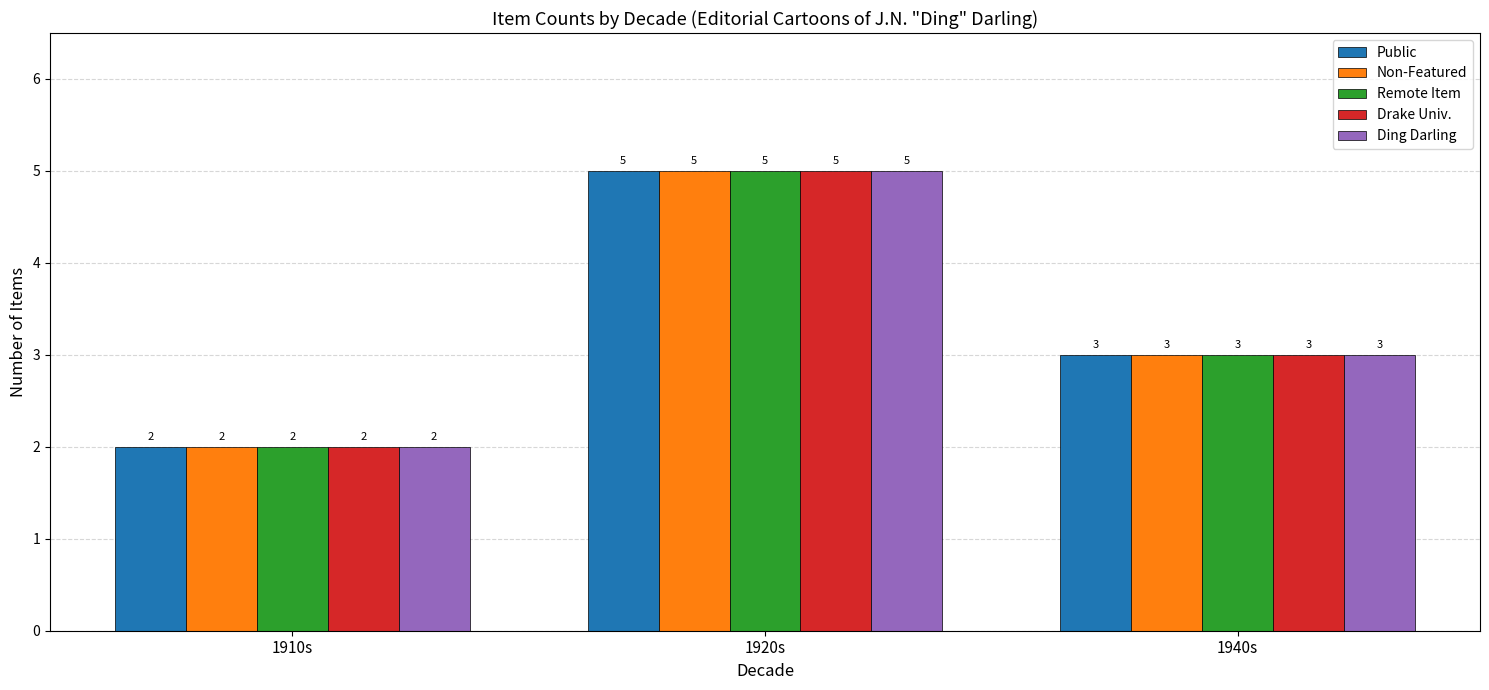

Rank the categories by Public value from lowest to highest.

1910s, 1940s, 1920s